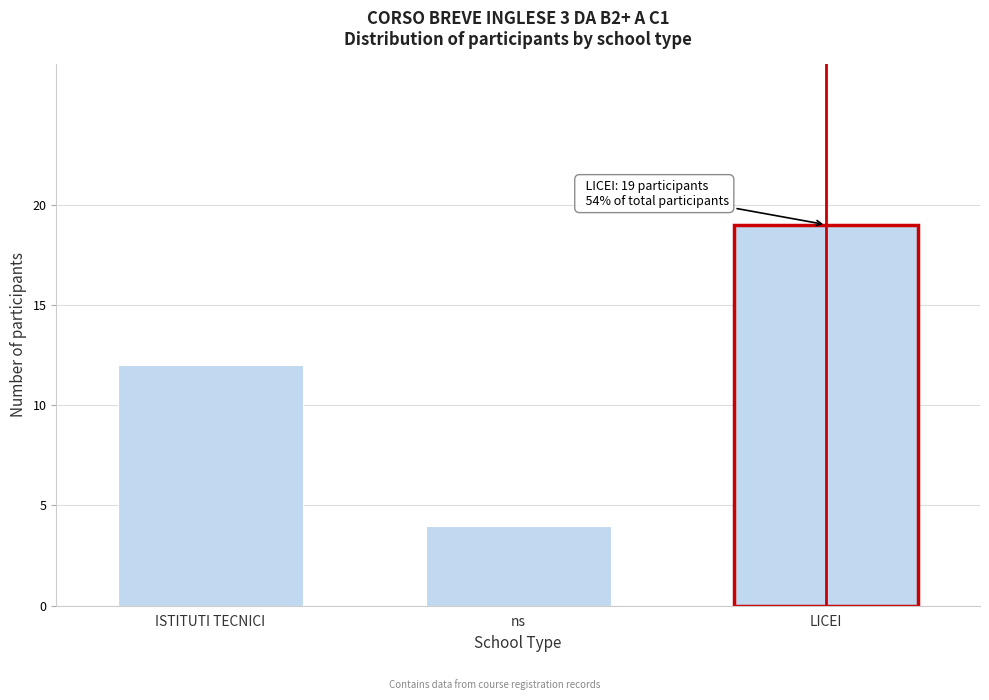

Reading left to right, transcribe all the data shown in this chart.

ISTITUTI TECNICI=12	ns=4	LICEI=19